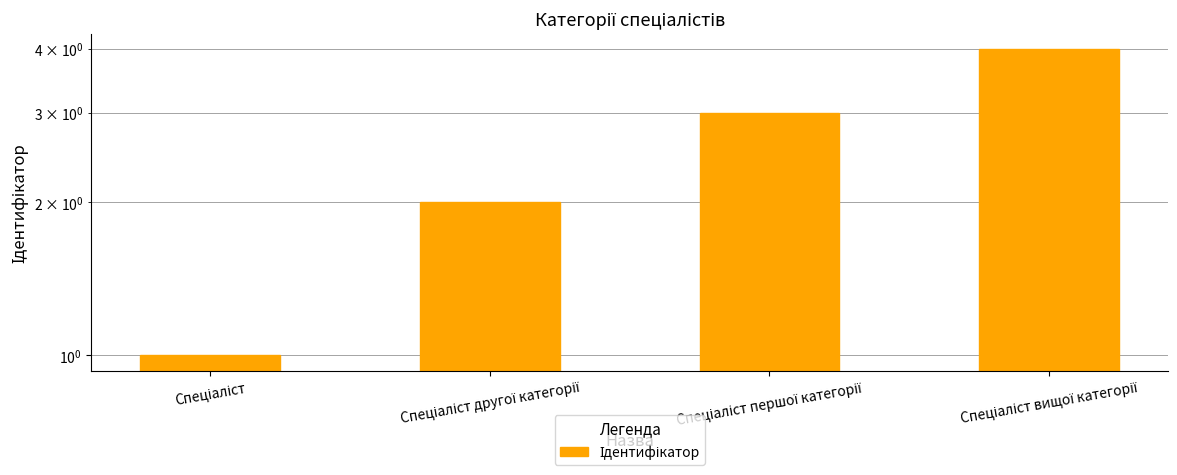

What is the label of the 2nd bar from the left?

Спеціаліст другої категорії